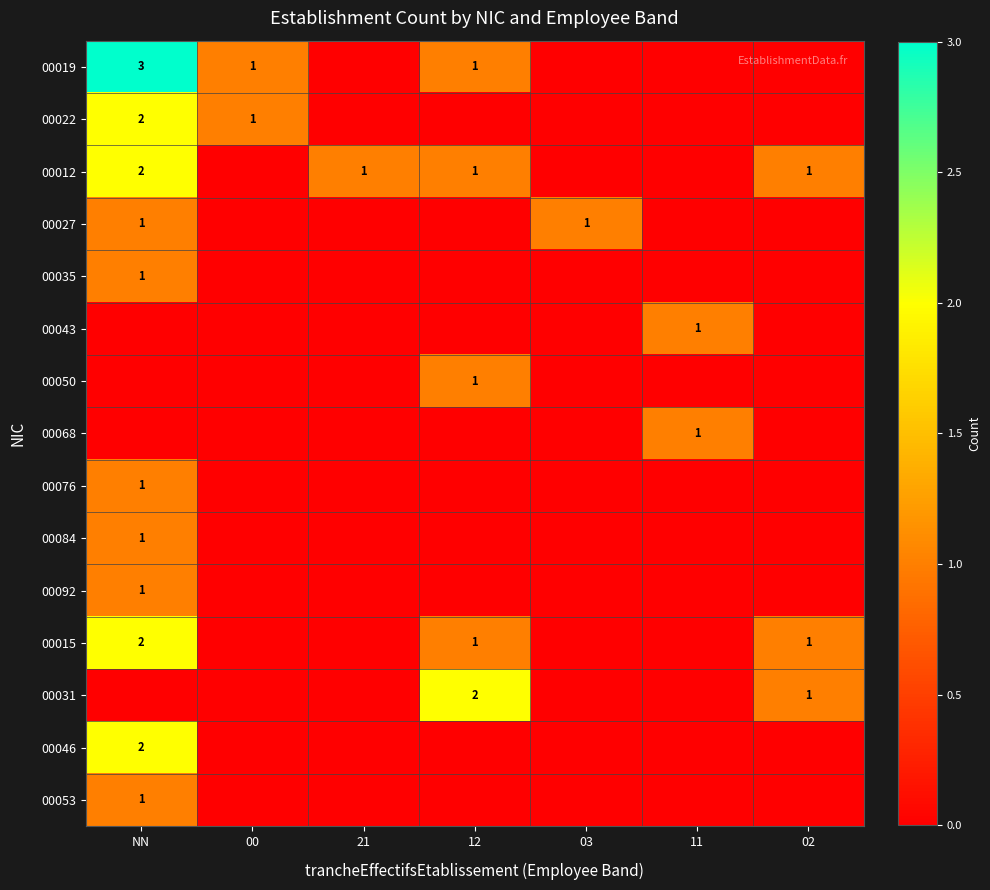

True or false: 00092 has a value of 0 at NN.

False